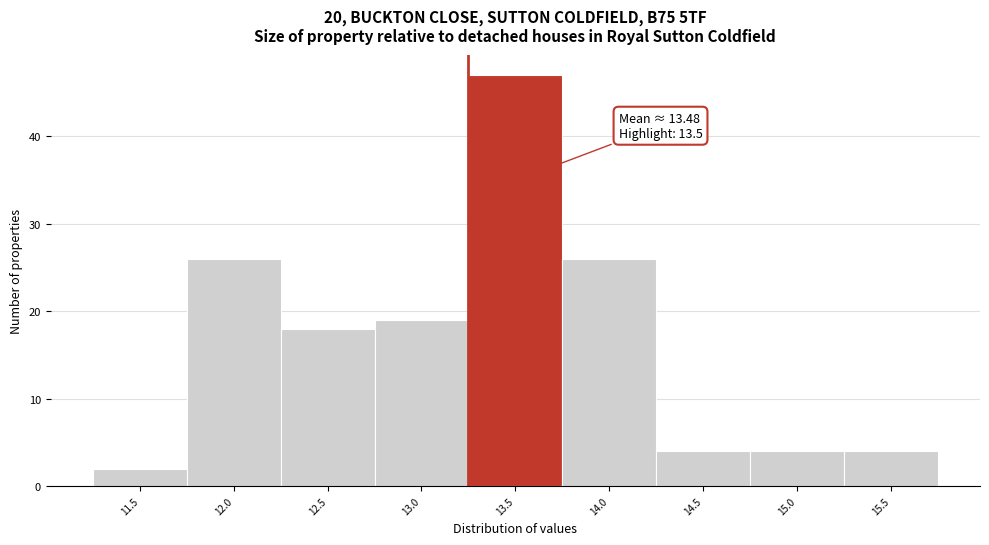

Reading left to right, list all the values displayed in this chart.

2	26	18	19	47	26	4	4	4